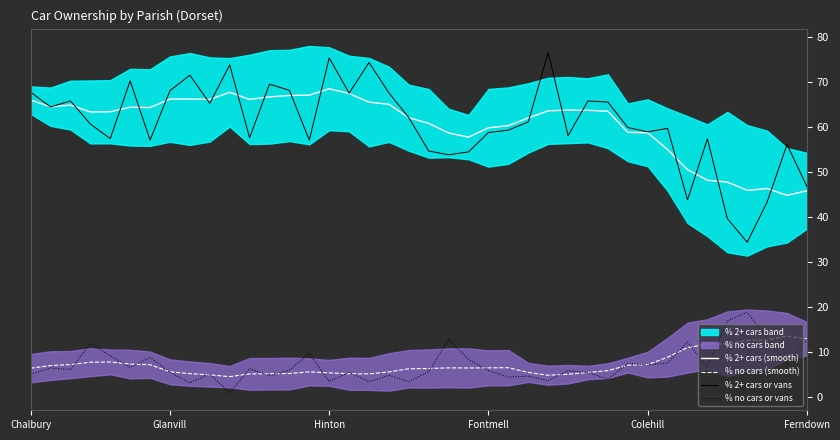

How many values in the % 2+ cars (smooth) series exceed 63?

23